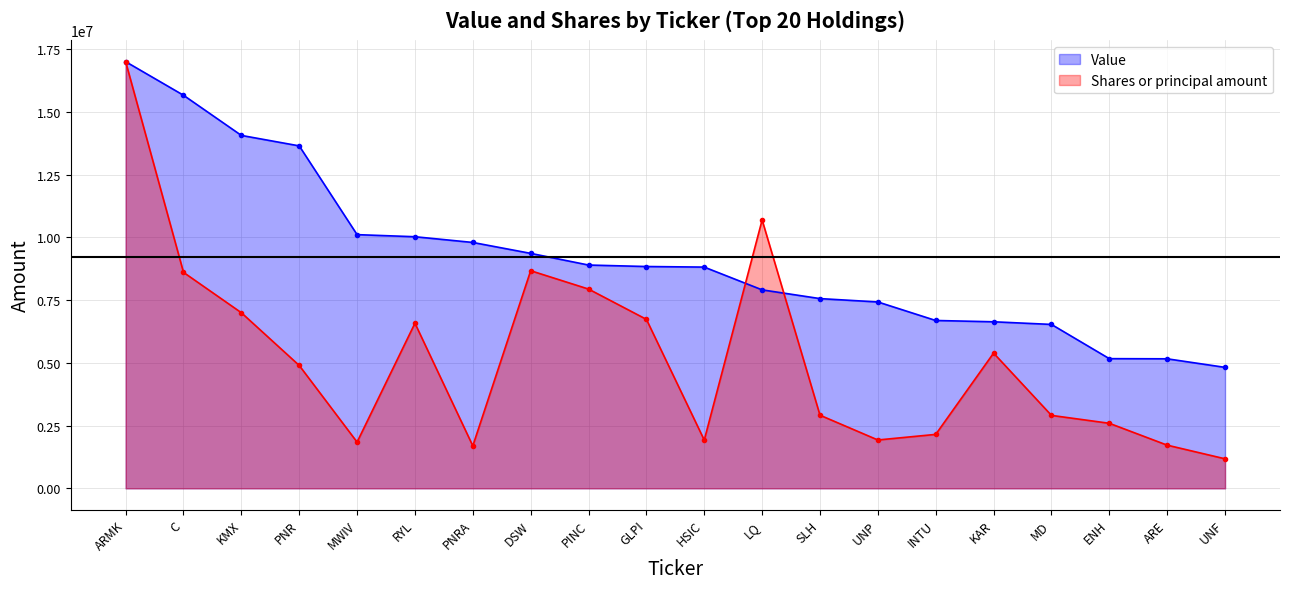

What is the sum of all Value values?

184109000.0